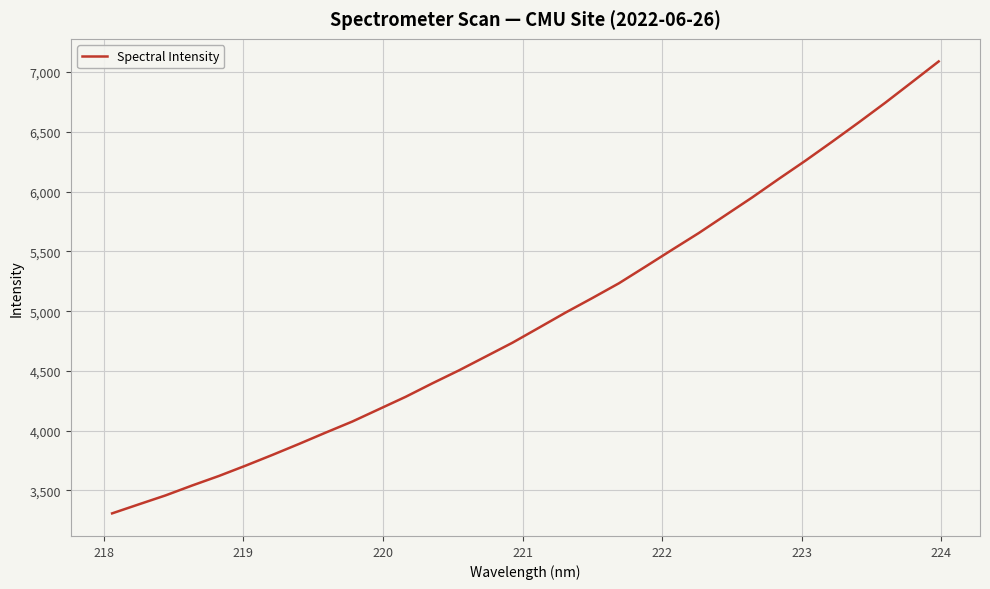

What is the smallest value displayed?

3308.6